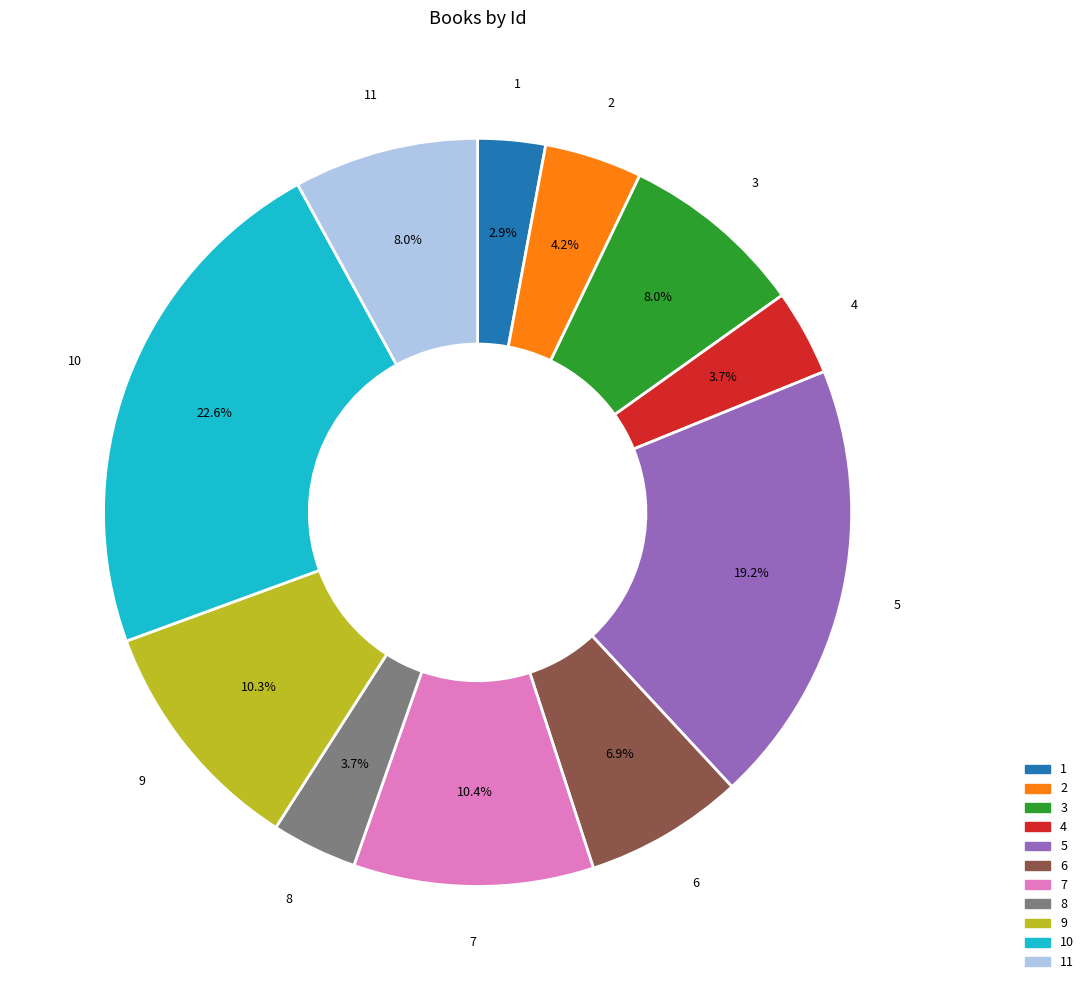

How many slices are in this pie chart?

11